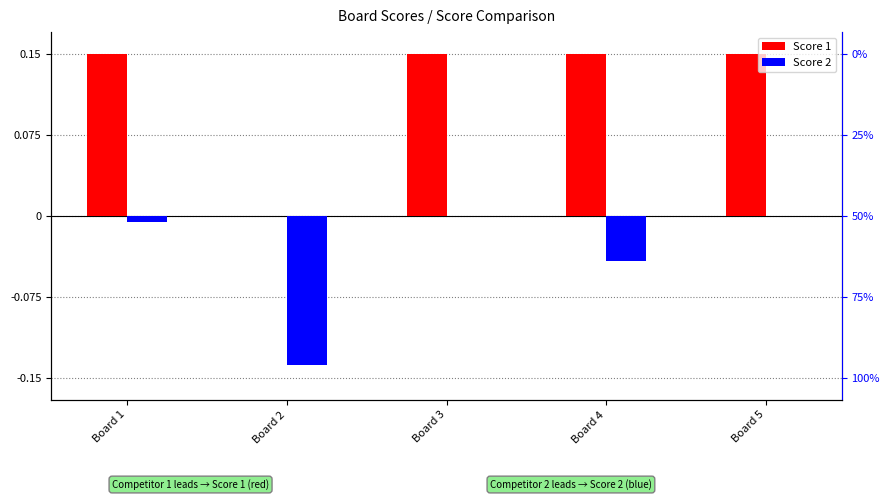

What is the total value across all series at Board 1?

0.1